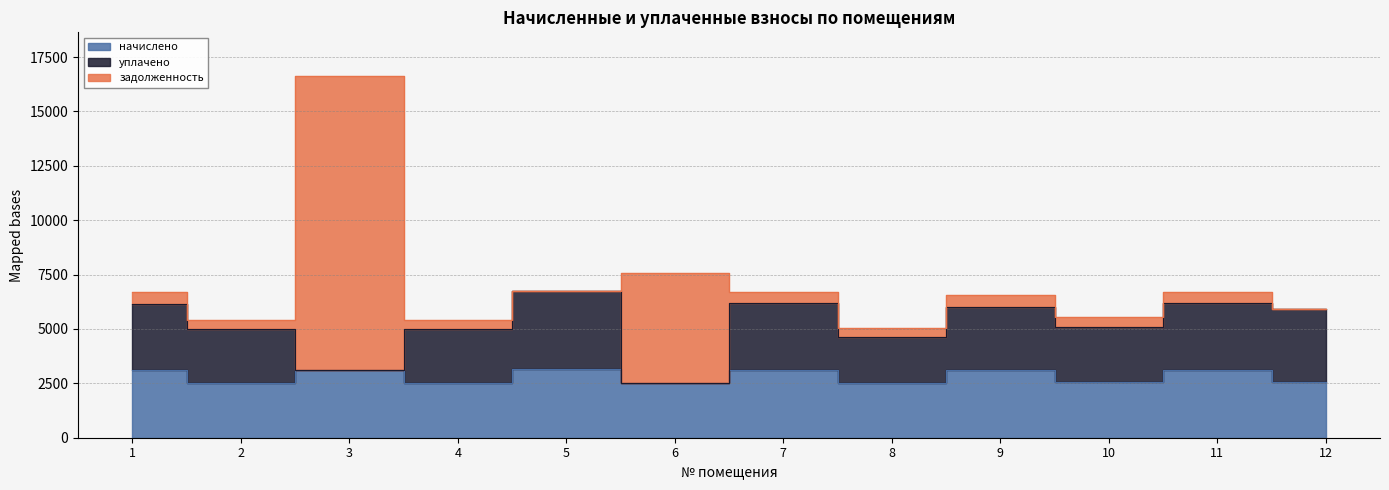

Which series has the largest range (max minus min)?

задолженность